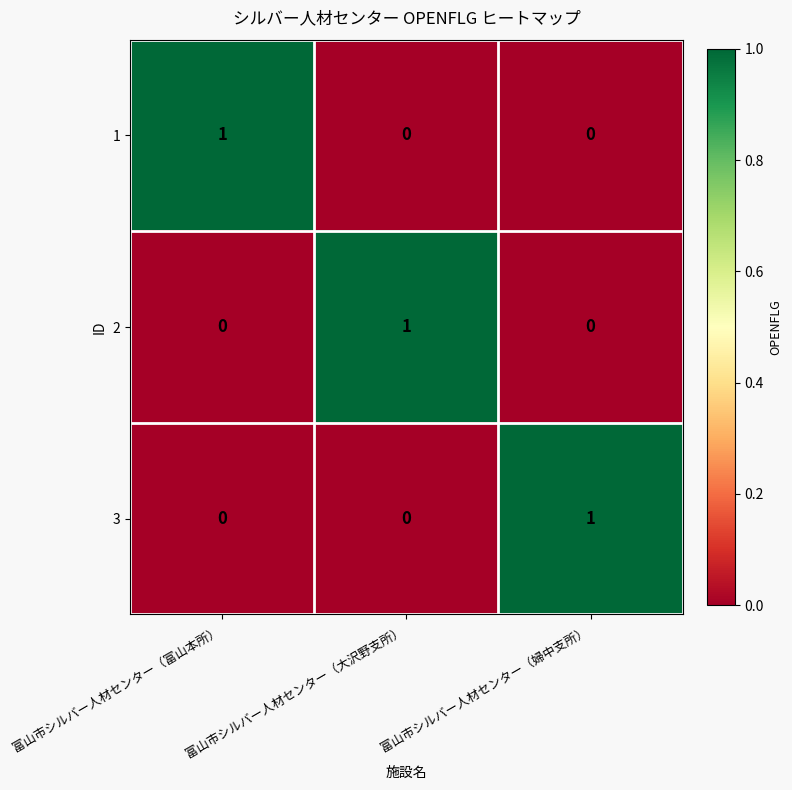

How many 2 values are between 0 and 1?

3